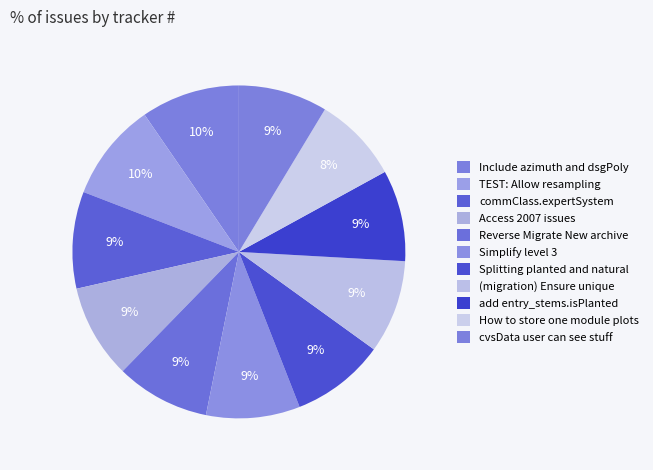

How many slices are in this pie chart?

11